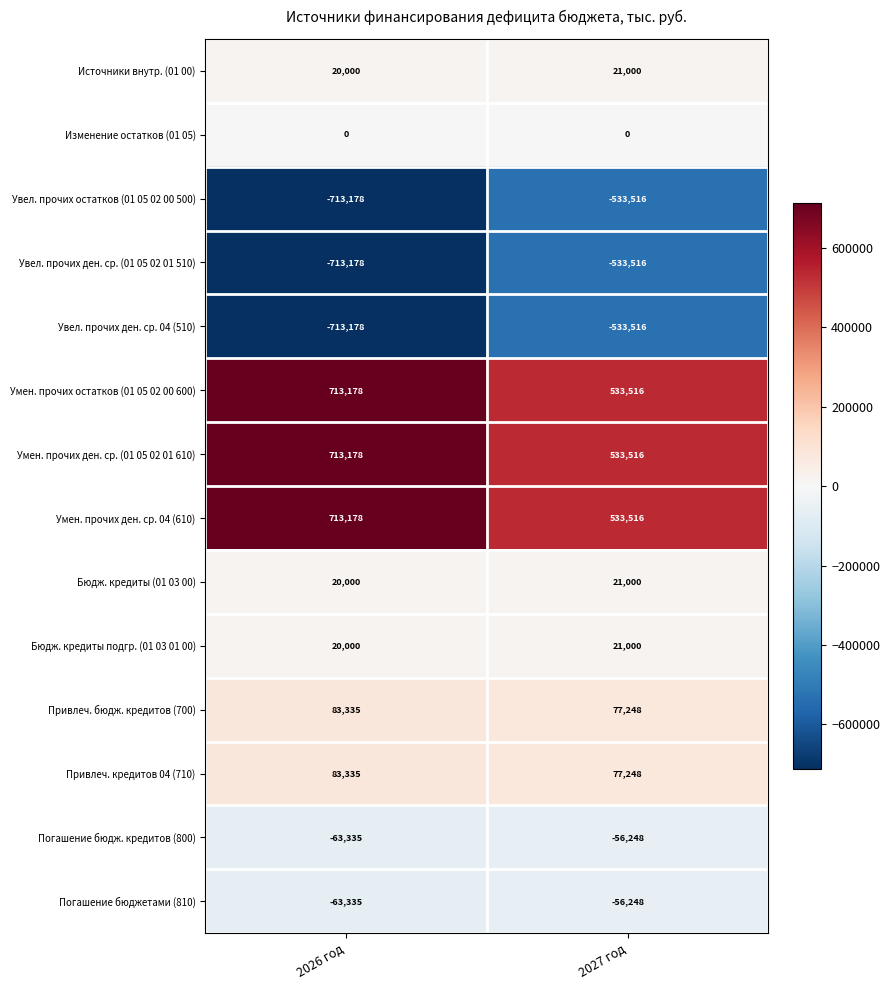

What is the average value of the Увел. прочих ден. ср. 04 (510) series?

-623347